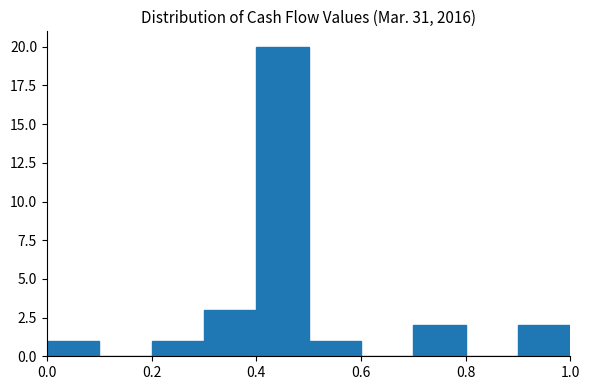

How tall is the bar that spans 0.9 to 1.0 on the x-axis? The values are not printed on the chart, so give them approximately, as read against the axis.

2